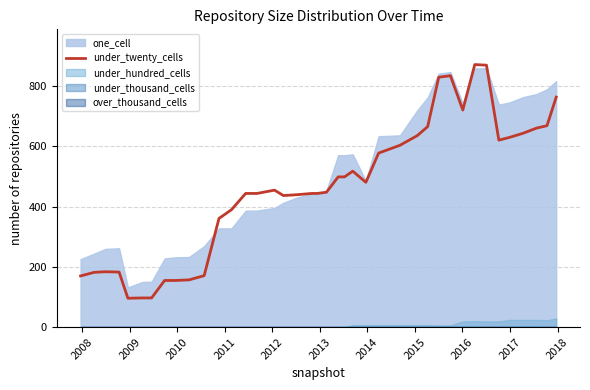

What is the minimum value for under_twenty_cells?

96